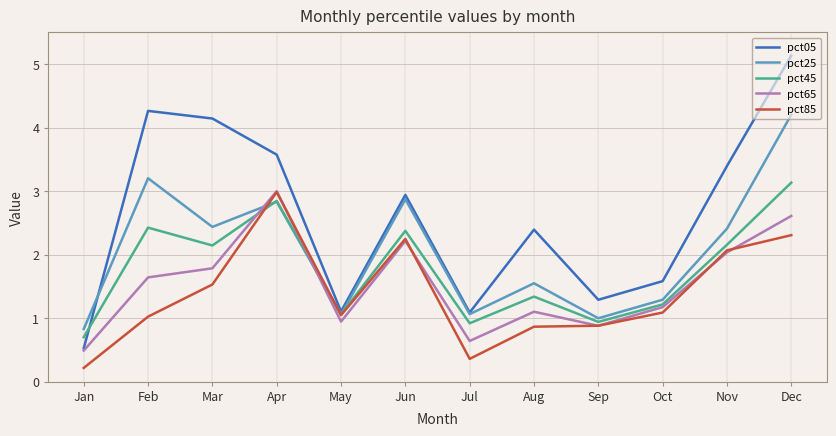

After their last crossing, which series has the higher values: pct85 or pct65?

pct65